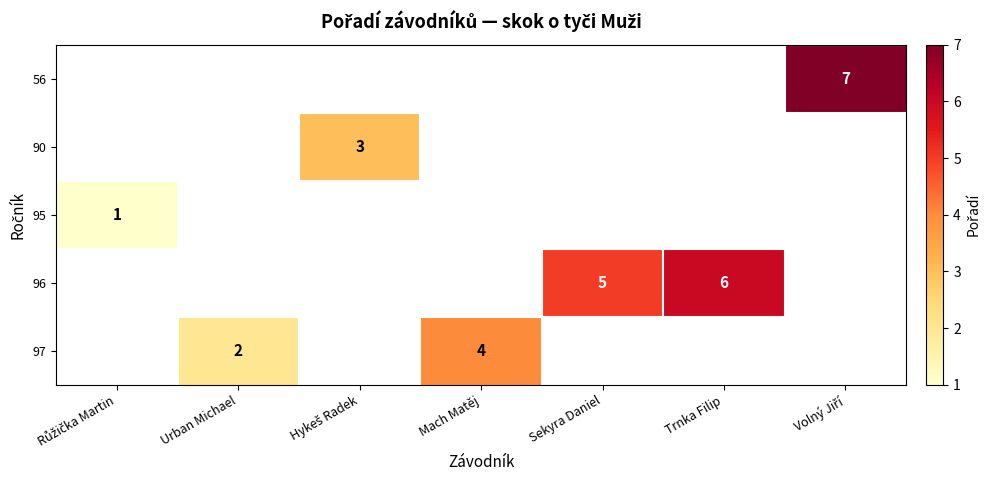

The value of 96 at Sekyra Daniel is 2. True or false?

False